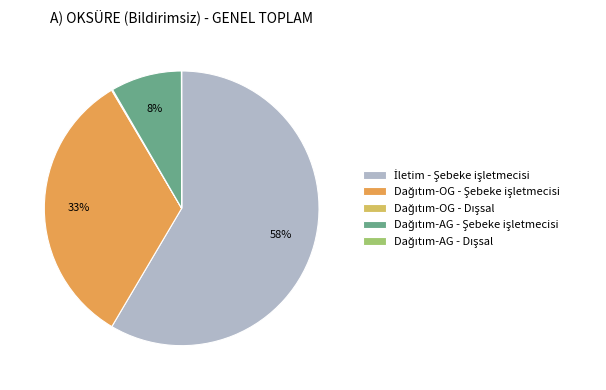

Does any single category account for the majority?

Yes